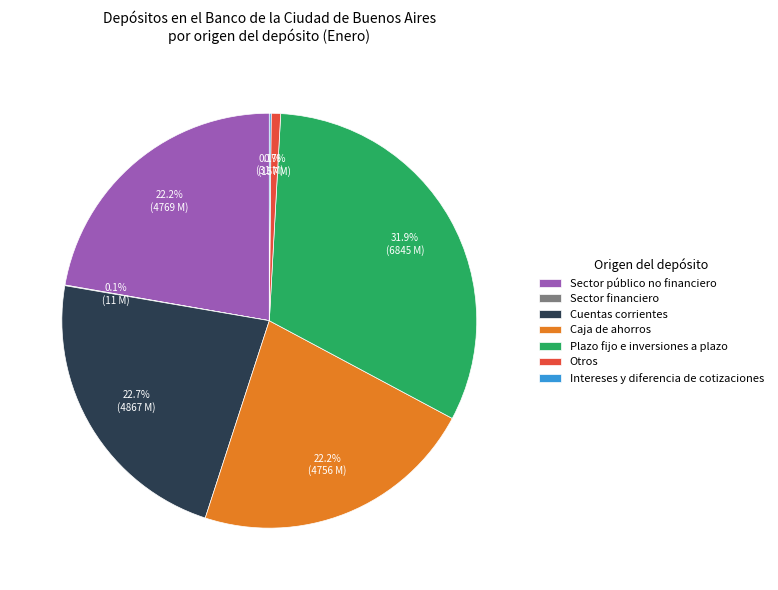

What is the largest slice in the pie chart?

Plazo fijo e inversiones a plazo